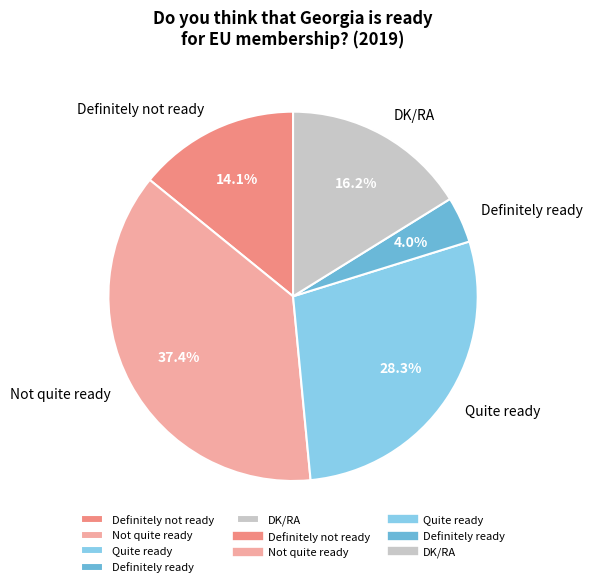

To the nearest percent, what is the difference between the Quite ready and Not quite ready slice percentages?

9%